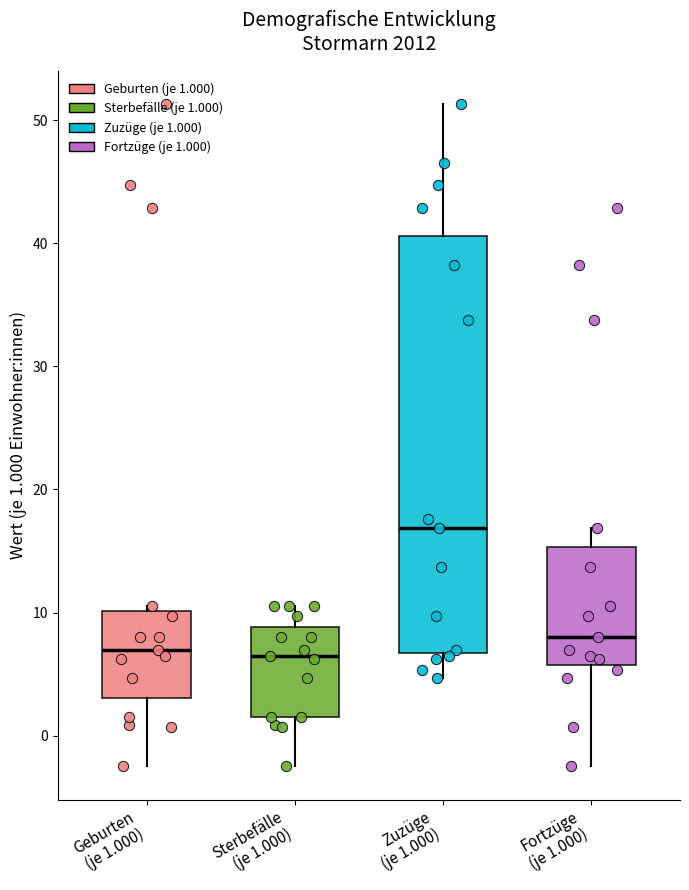

Reading left to right, transcribe this box plot: for each box, give where its median line is, the range the box spans, and where its two whiskers end, as read against the y-axis. The values are not printed on the chart, so give them approximately, as read against the axis.

Geburten (je 1.000): median 7, box 3 to 10, whiskers -2 to 11
Sterbefälle (je 1.000): median 7, box 2 to 9, whiskers -2 to 11
Zuzüge (je 1.000): median 17, box 7 to 41, whiskers 5 to 51
Fortzüge (je 1.000): median 8, box 6 to 15, whiskers -2 to 17